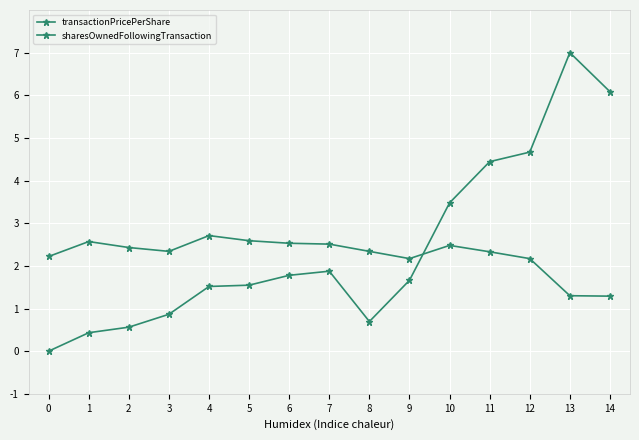

Is this an area chart (filled region under the line)?

No